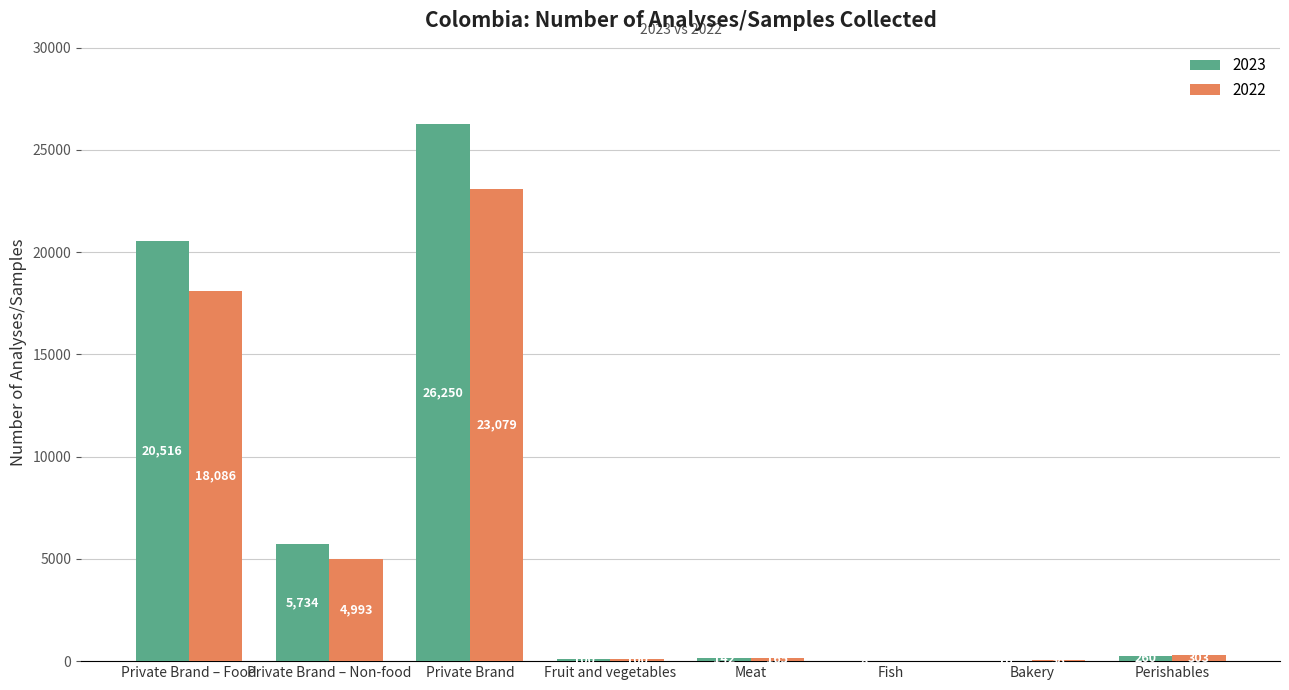

How many series are shown in this chart?

2